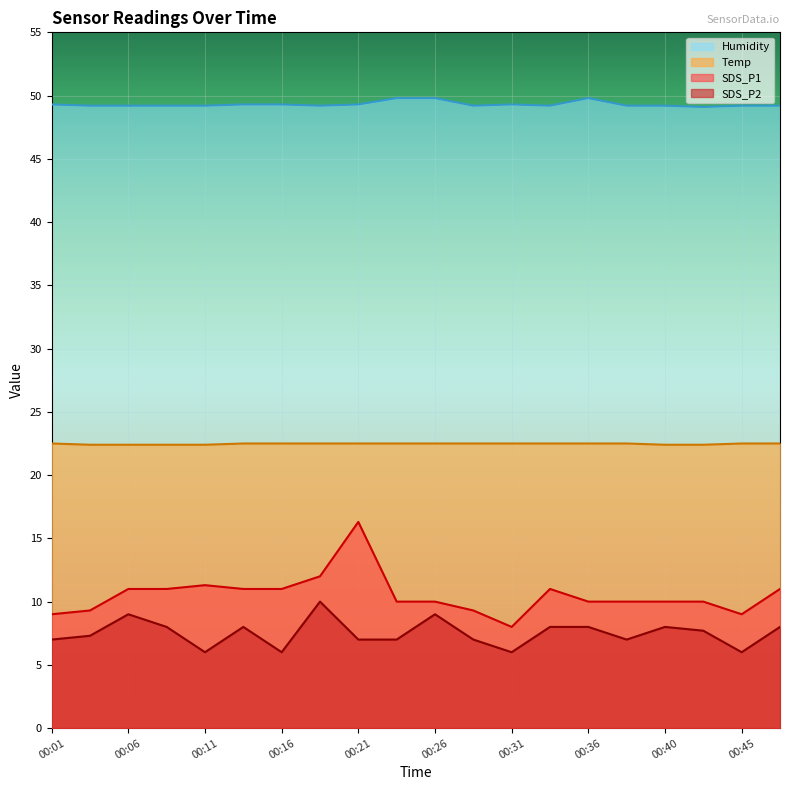

True or false: Humidity has more than 2 interior local peaks.

False